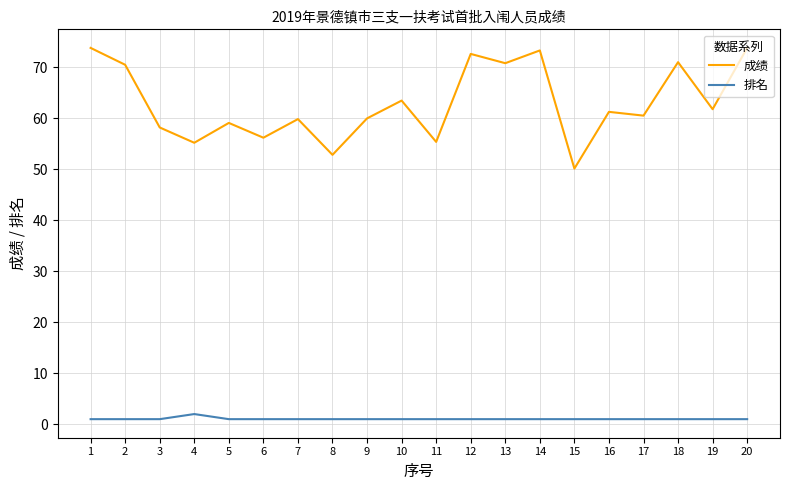

The 成绩 series shows 28.0 at 11. True or false?

False